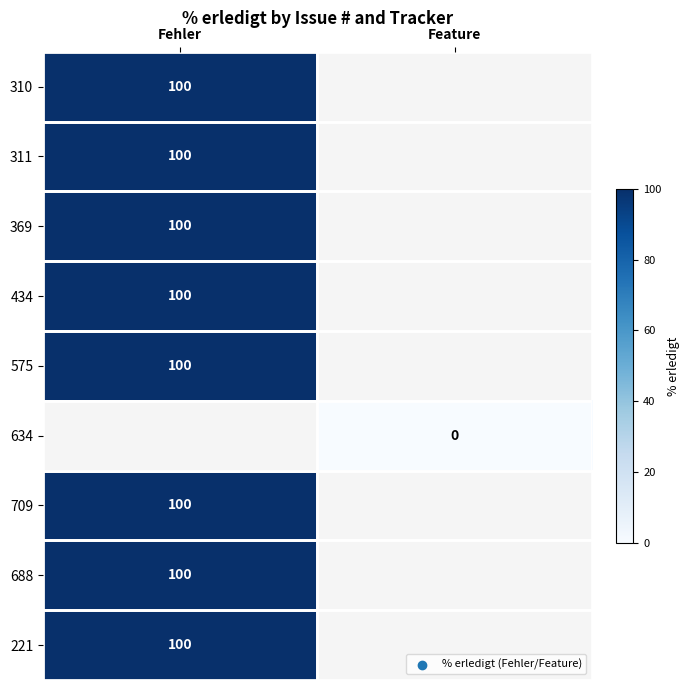

The value of 221 at Fehler is 67. True or false?

False